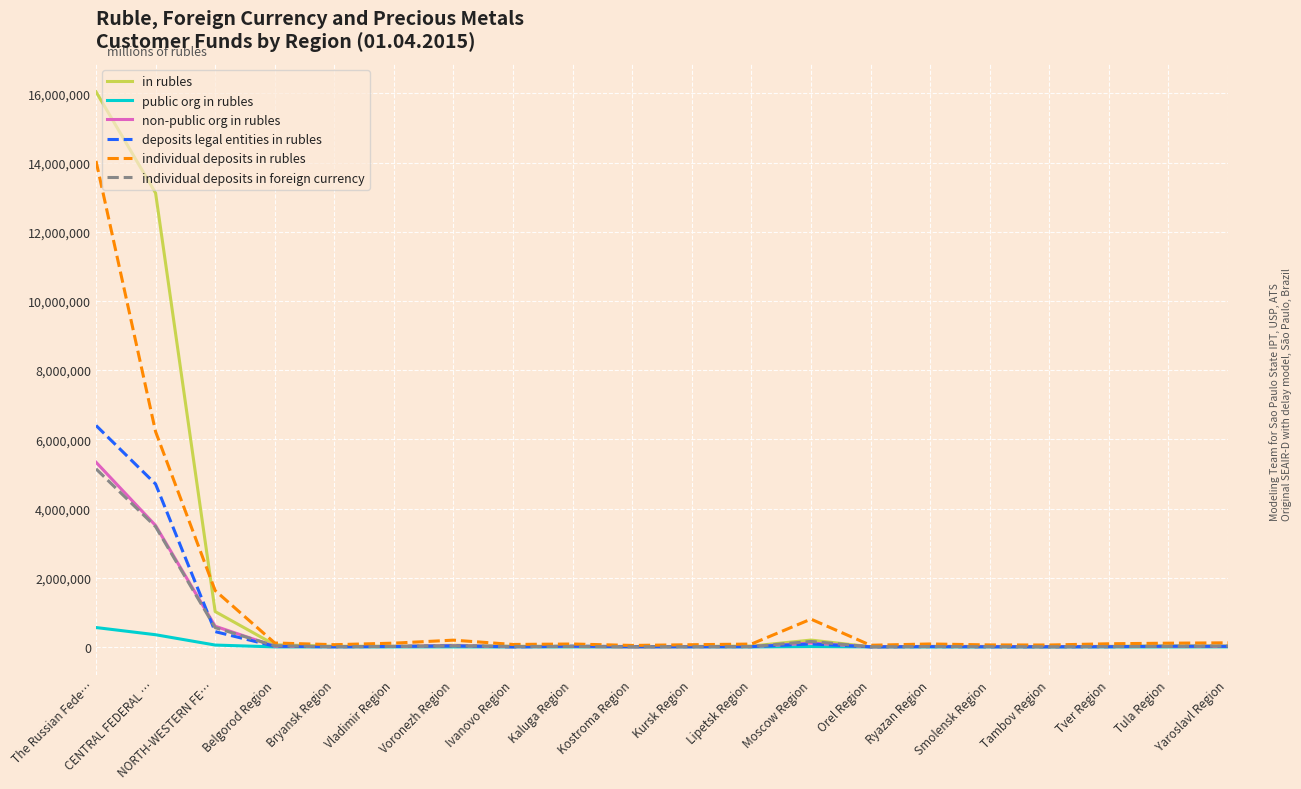

Rank the series by their maximum value, from lowest to highest.

public org in rubles, individual deposits in foreign currency, non-public org in rubles, deposits legal entities in rubles, individual deposits in rubles, in rubles